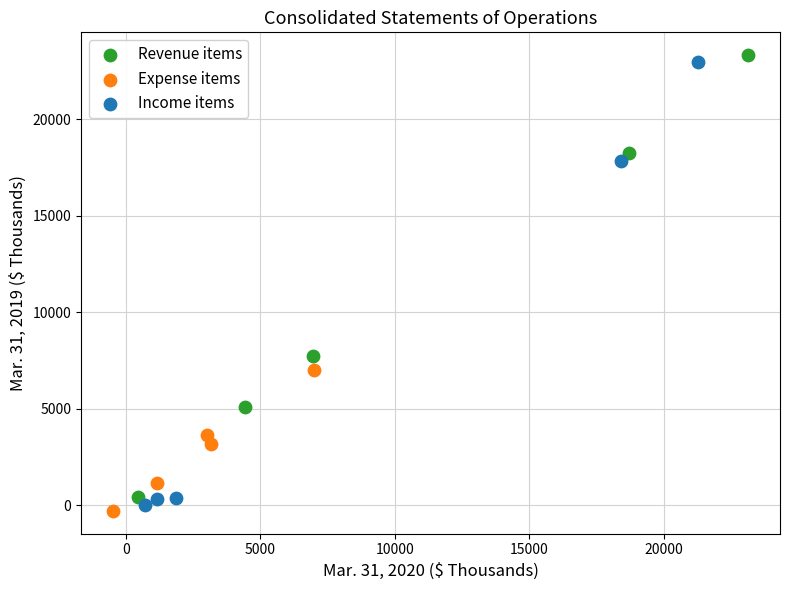

Which series reaches the maximum Y coordinate?

Revenue items